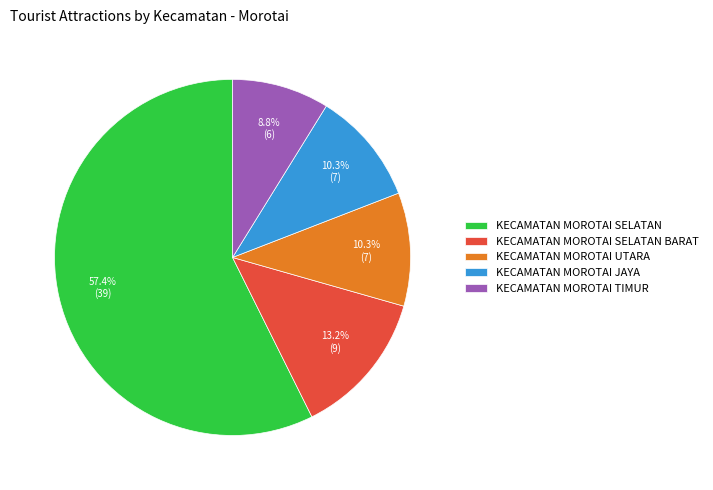

Is it true that KECAMATAN MOROTAI SELATAN BARAT is 13% of the pie?

True